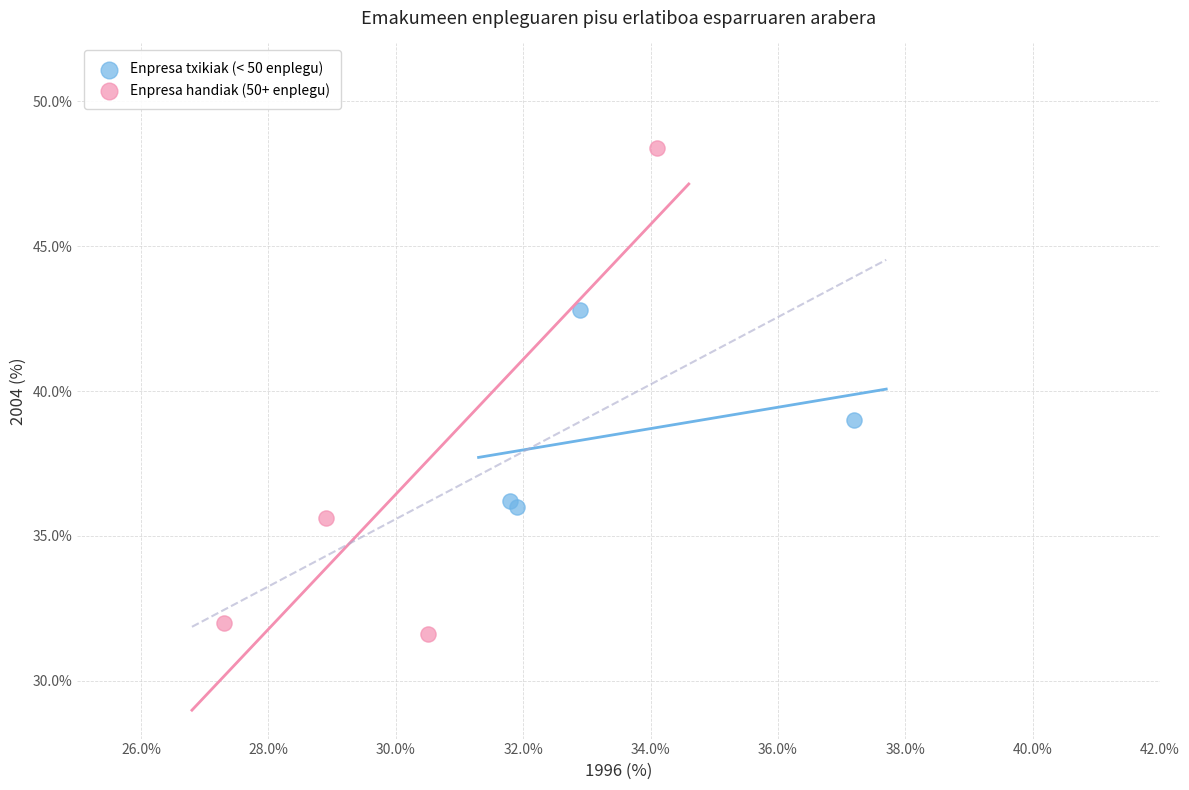

Which series reaches the maximum Y coordinate?

Enpresa handiak (50+ enplegu)